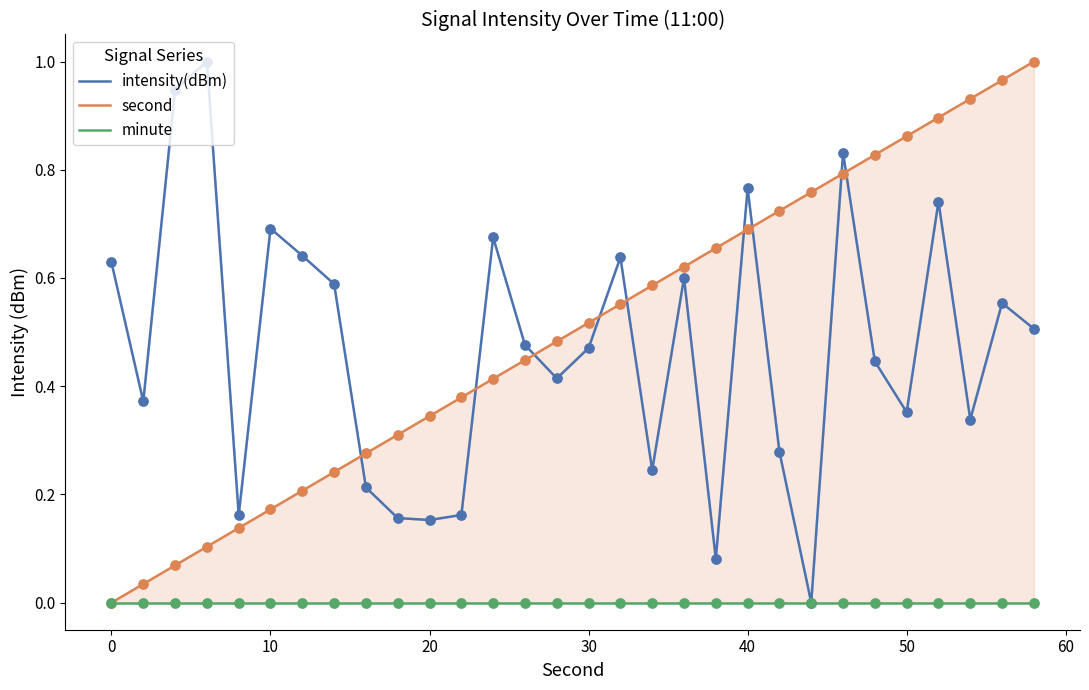

At how many categories does at least one series exceed 0?

30